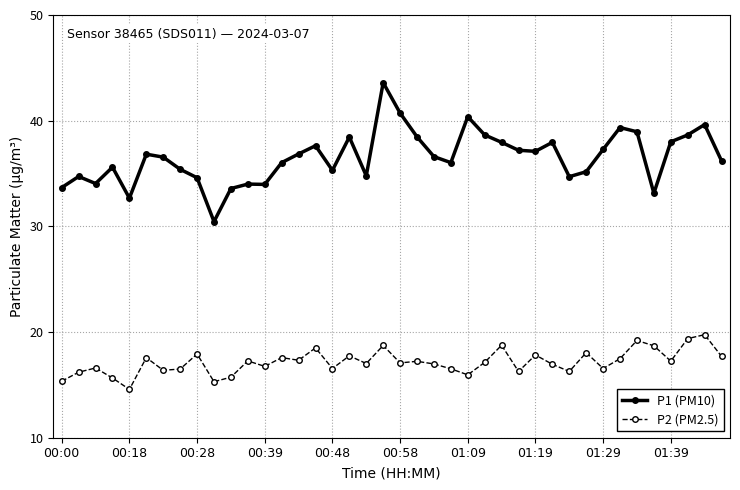

List the series in order of their overall mean, lowest first.

P2 (PM2.5), P1 (PM10)